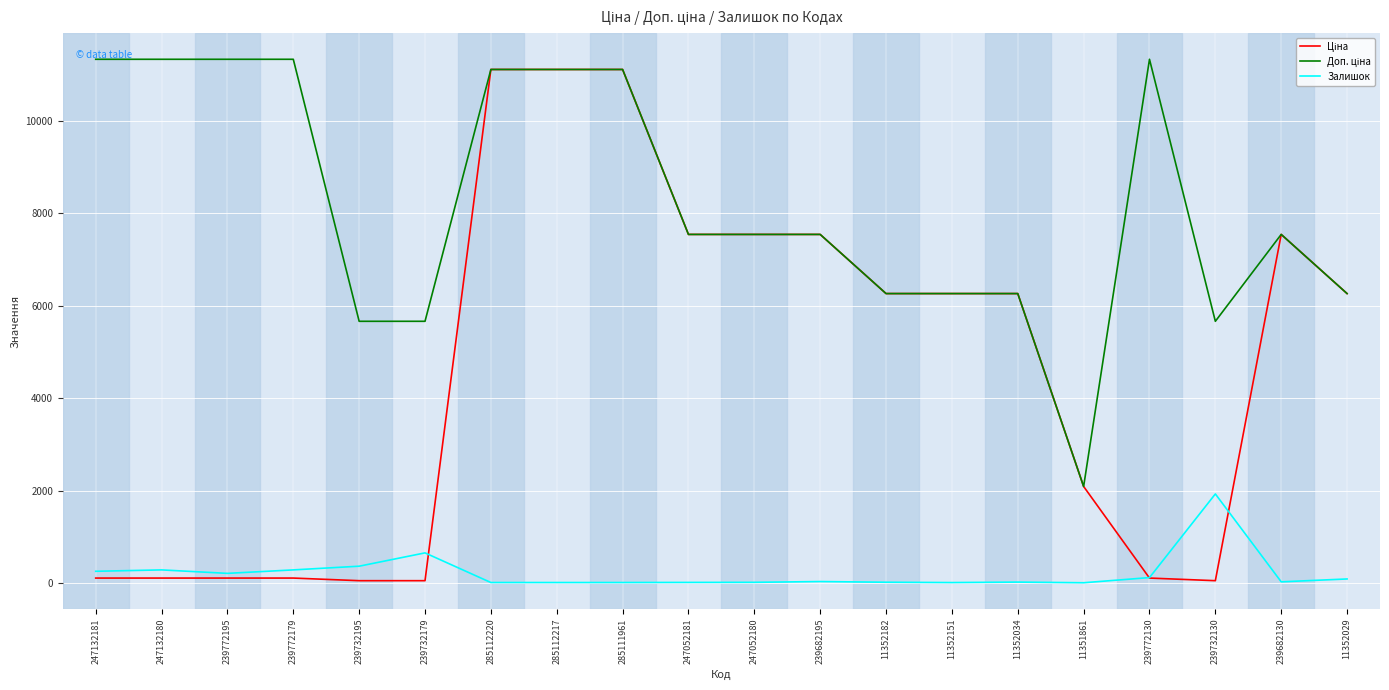

Which series has the largest total across all categories?

Доп. ціна